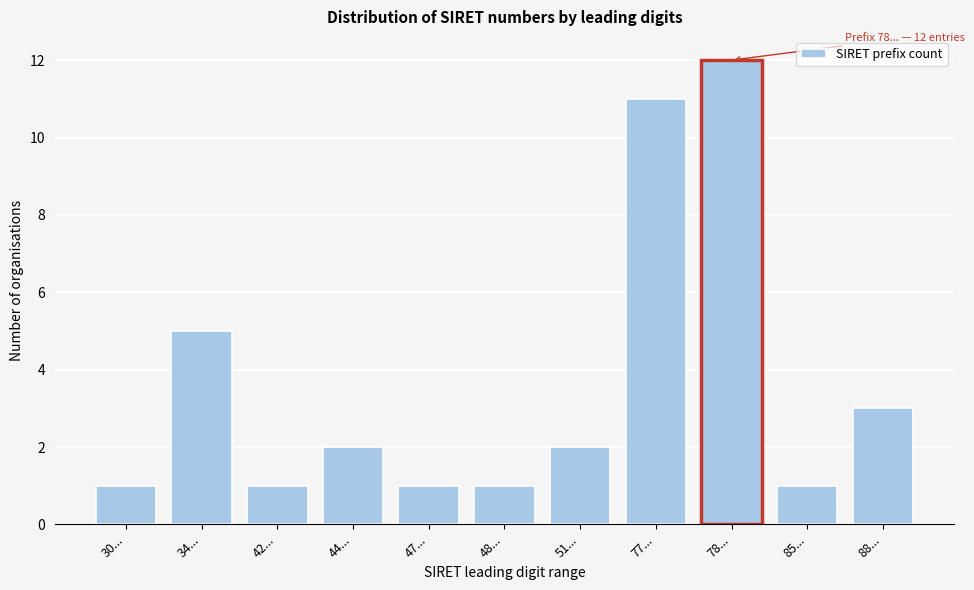

Reading left to right, transcribe all the data shown in this chart.

30...=1	34...=5	42...=1	44...=2	47...=1	48...=1	51...=2	77...=11	78...=12	85...=1	88...=3